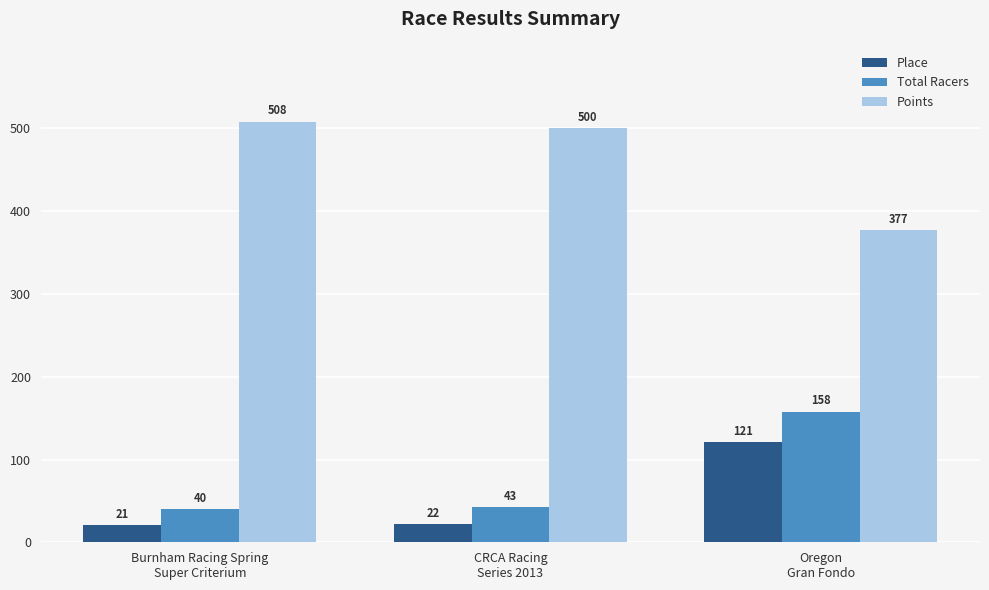

Is it true that Total Racers equals 158.0 at Oregon
Gran Fondo?

True